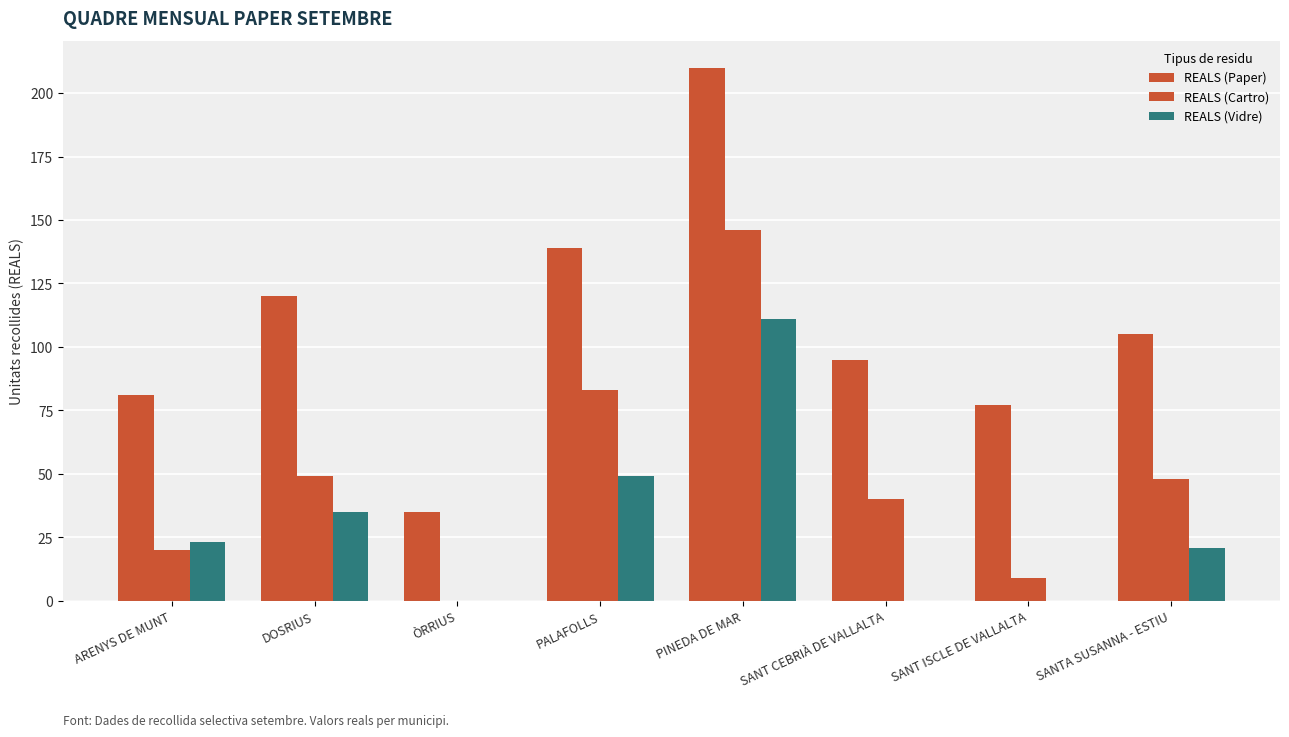

What position from the right is SANTA SUSANNA - ESTIU?

1